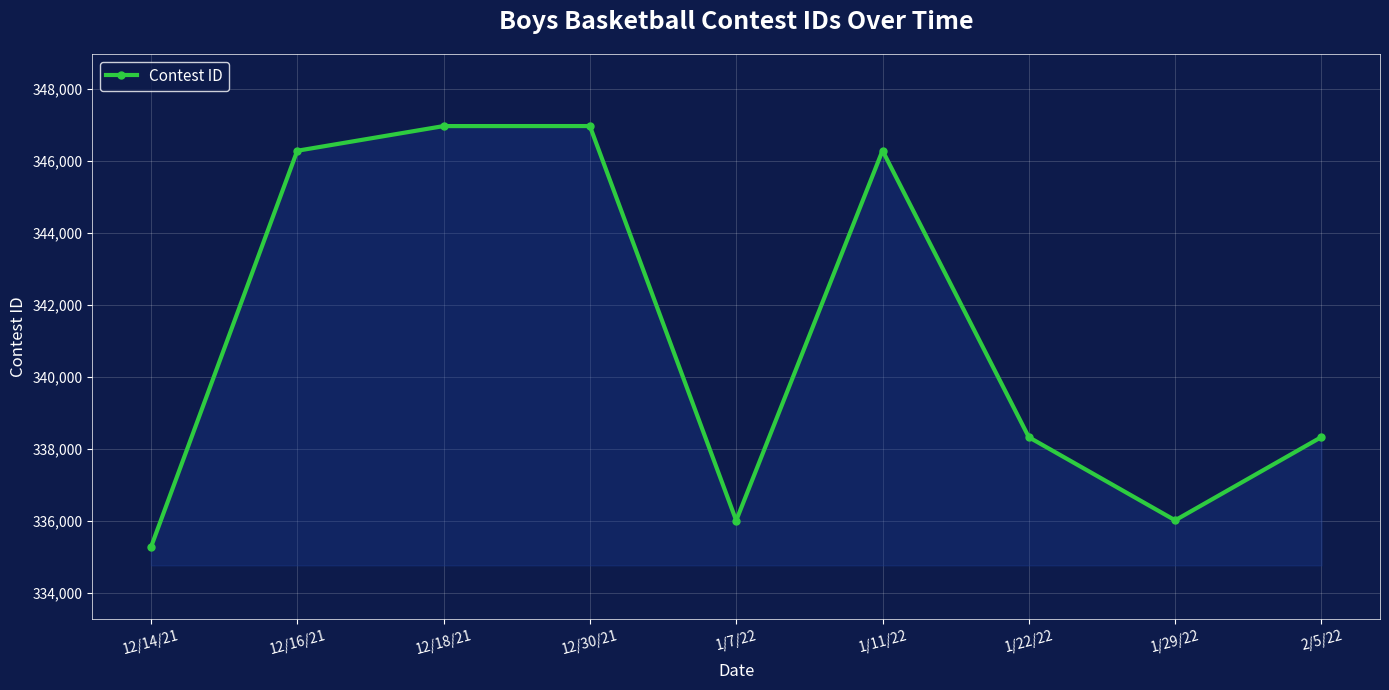

What is the difference between the values at 12/16/21 and 12/14/21?

11006